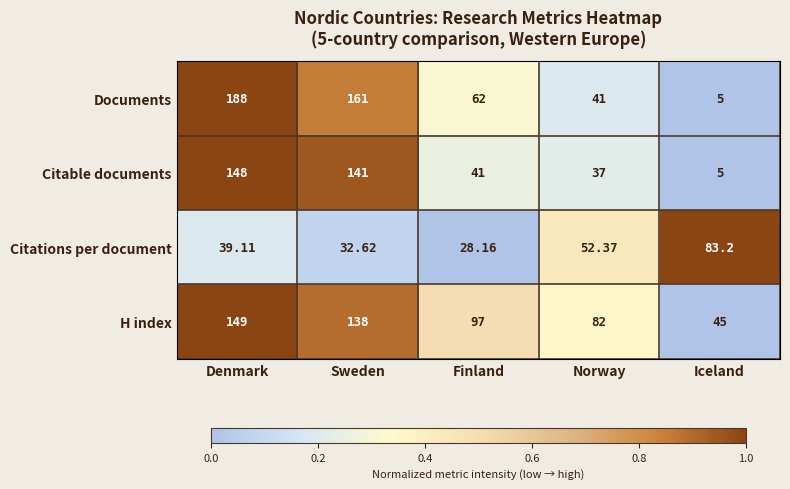

Which category has the highest value in the Documents series?

Denmark